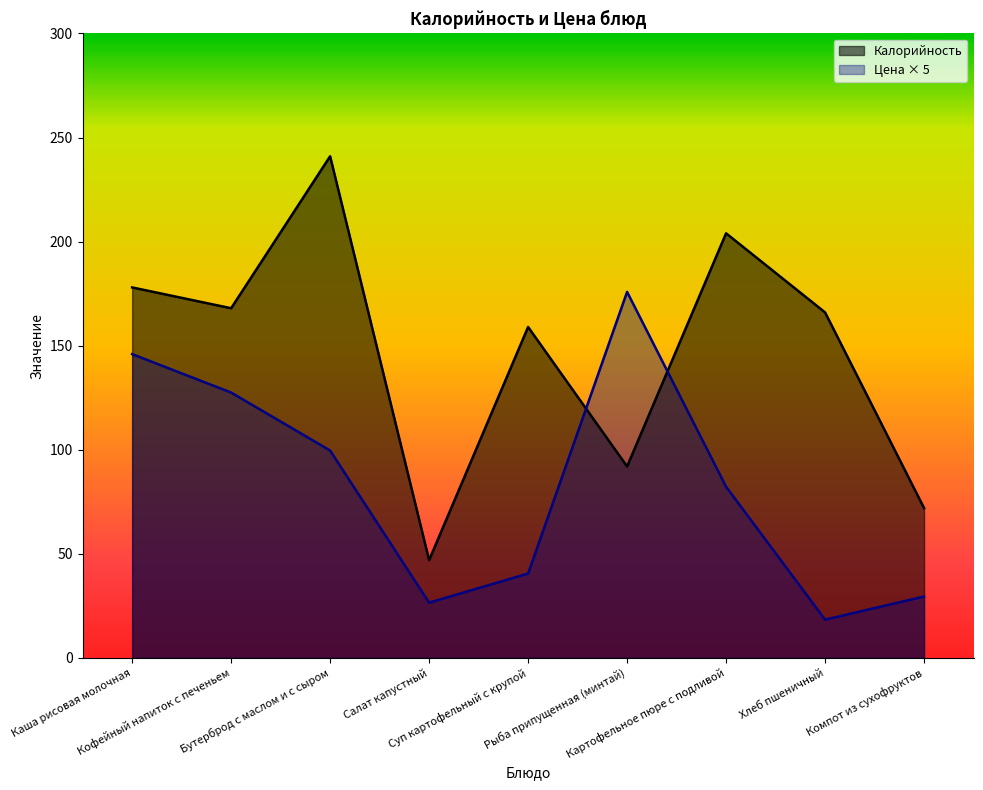

At how many categories does at least one series exceed 19?

9